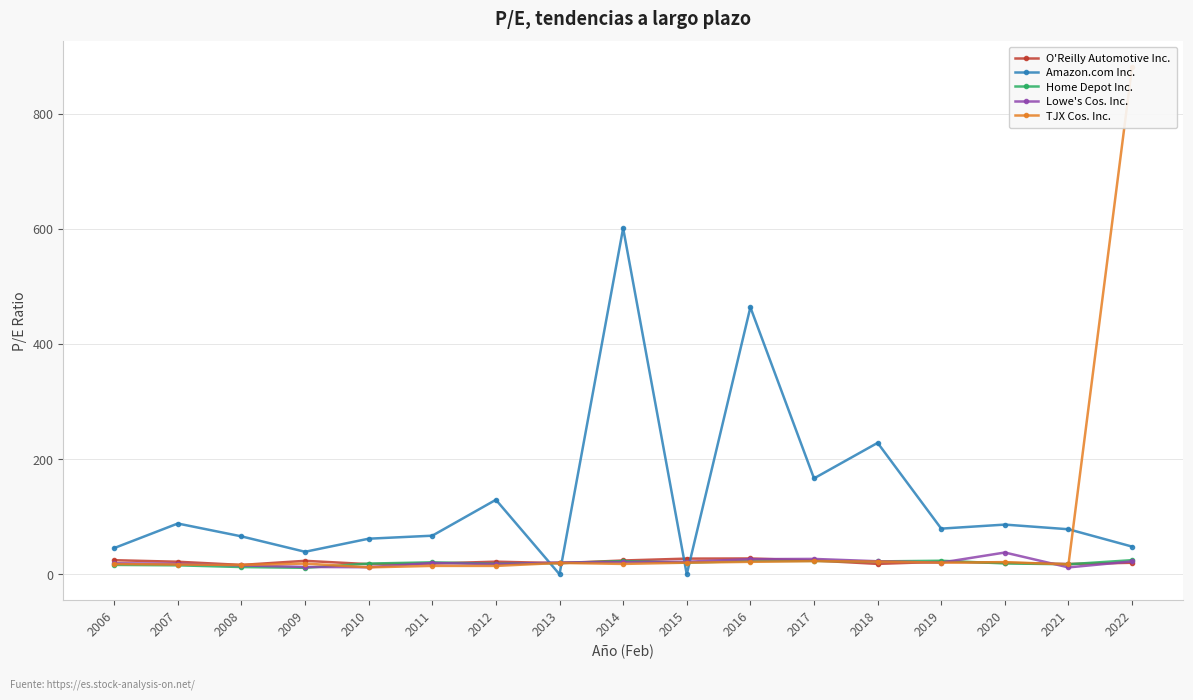

What value does the TJX Cos. Inc. series have at 2008?

16.3